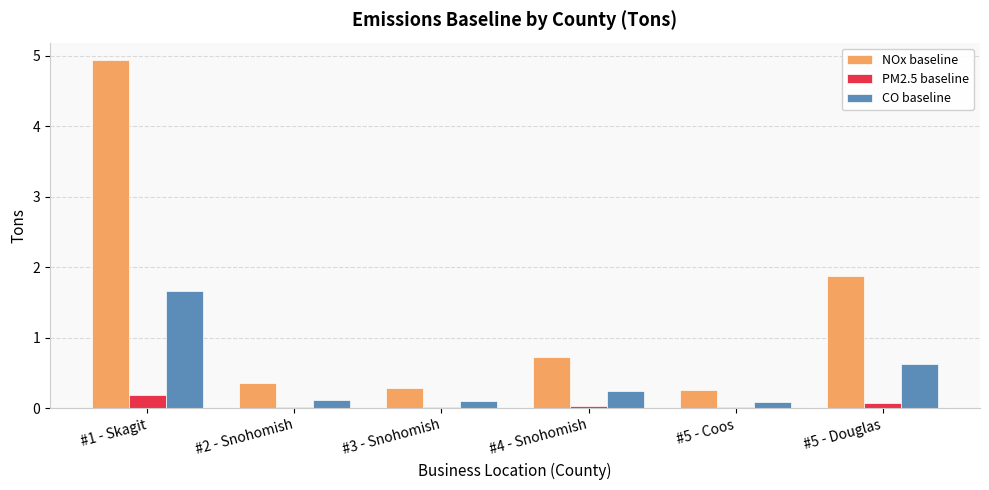

What are all the series names shown in the legend?

NOx baseline, PM2.5 baseline, CO baseline